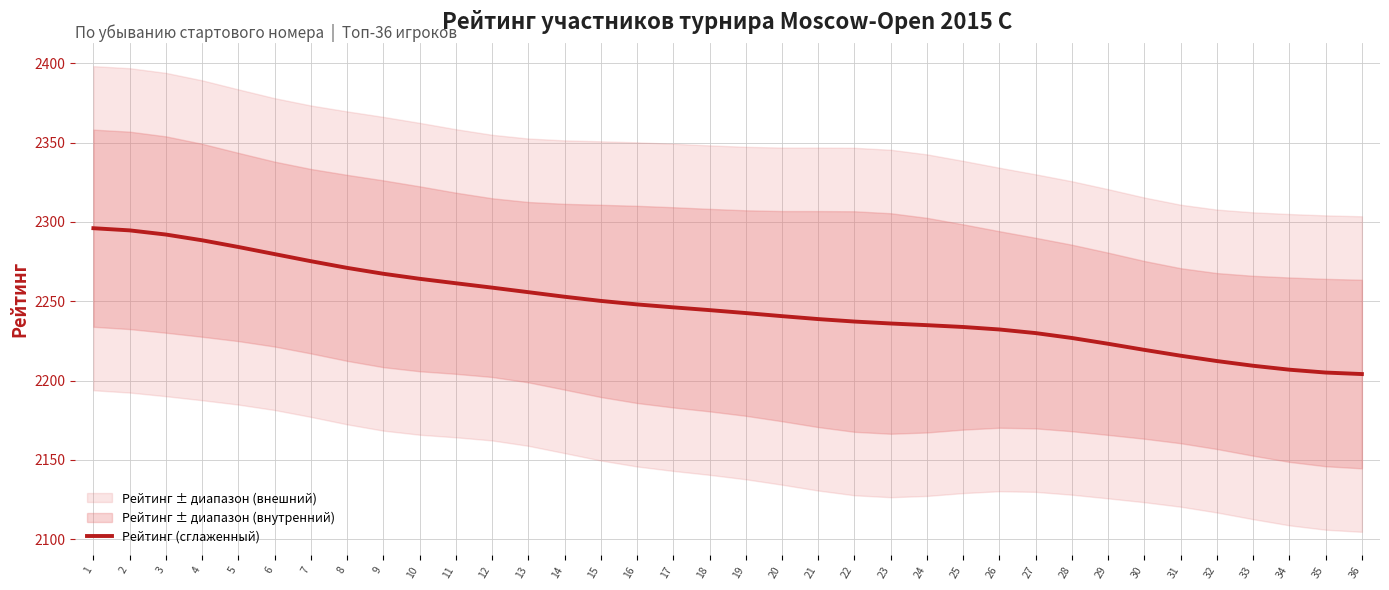

True or false: there are more than 2 points higher than both neighbors.

False